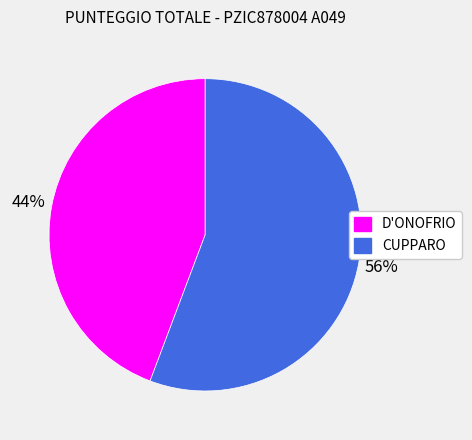

To the nearest percent, what portion does CUPPARO represent?

56%